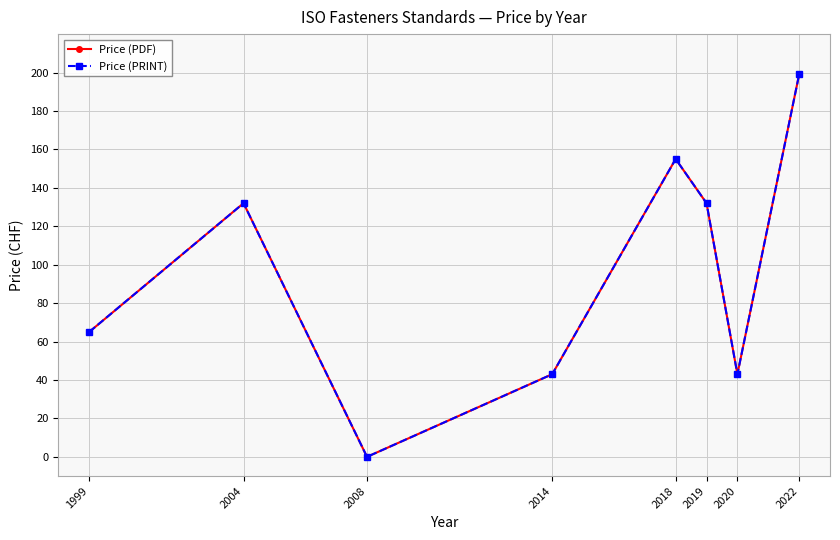

At which category does the chart reach its peak across all series?

2022